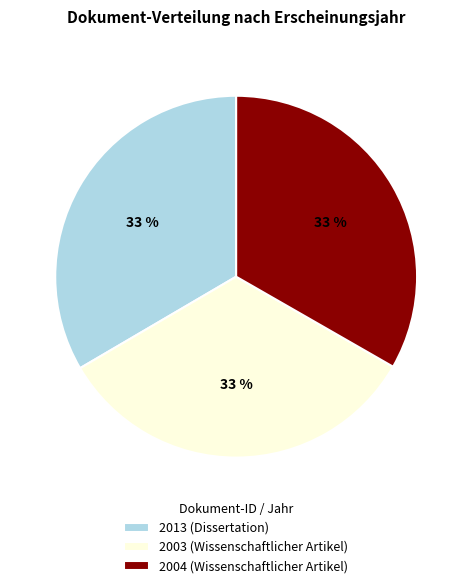

The 2003 (Wissenschaftlicher Artikel) slice represents 45% of the pie. True or false?

False